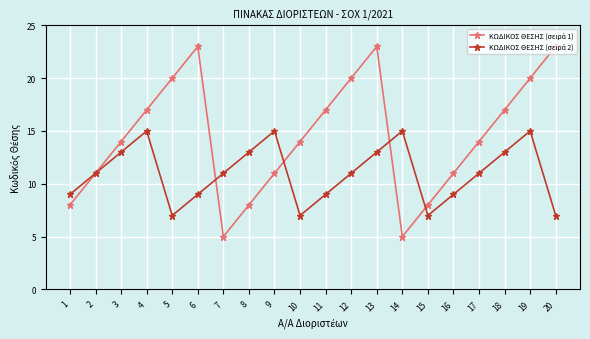

At how many categories does at least one series exceed 10?

18